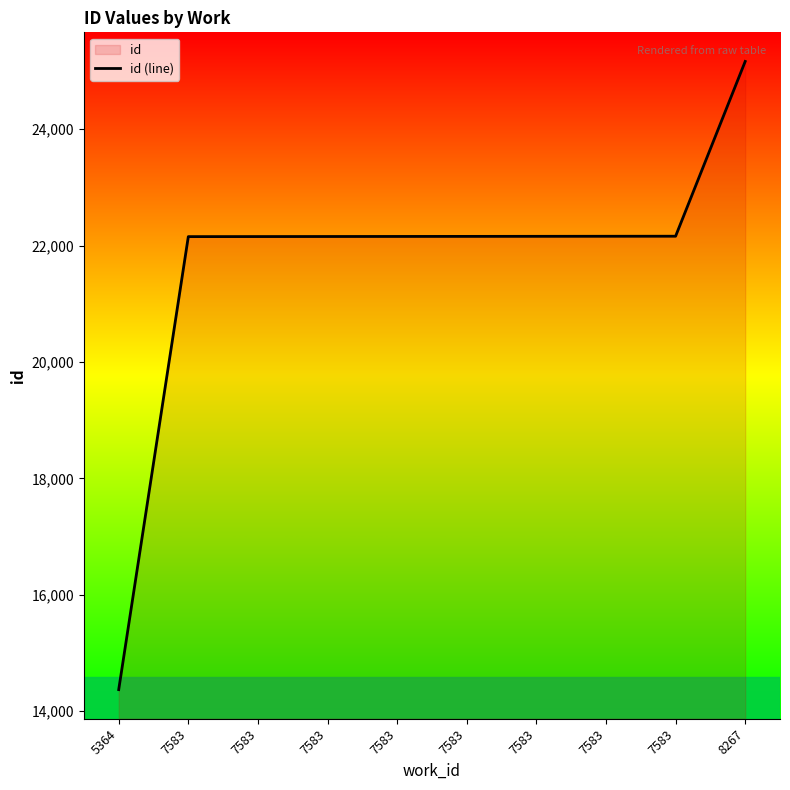

What is the average value?

21679